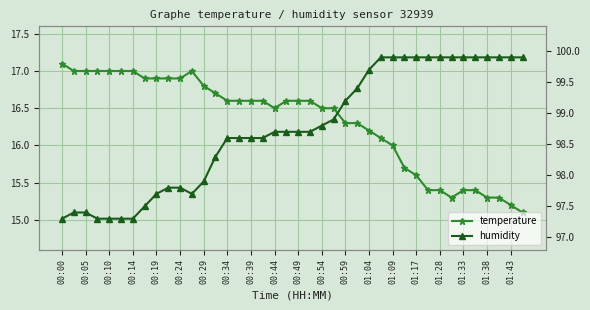

What position from the left is 00:29?

13